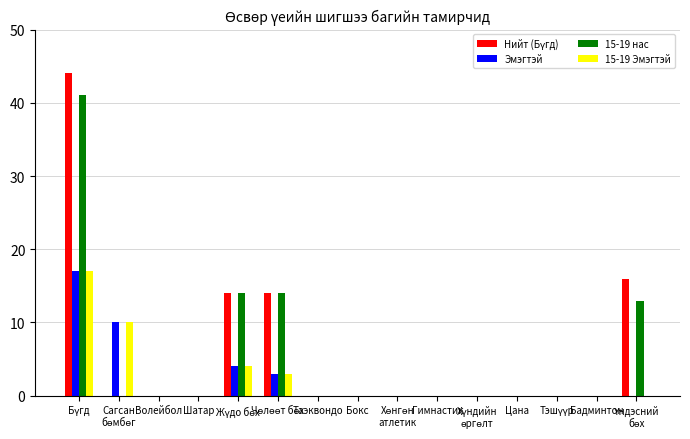

True or false: 15-19 нас has a value of 0 at Цана.

True